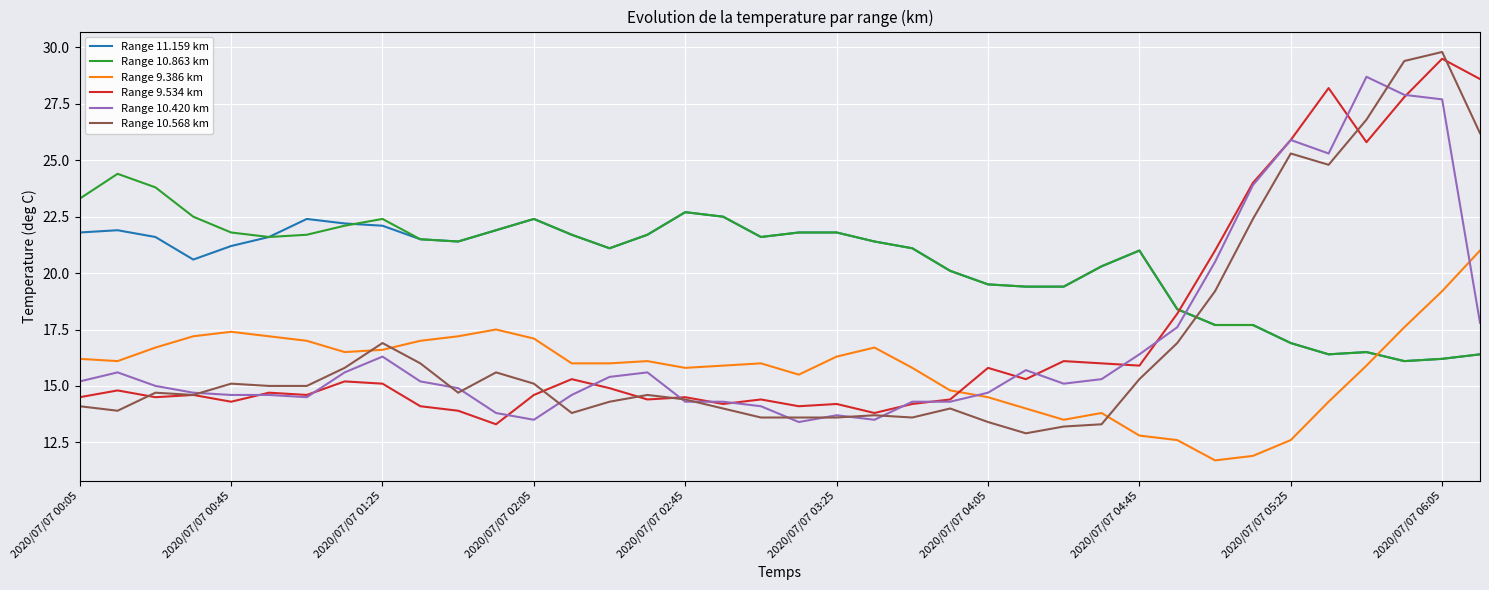

What is the minimum value for Range 10.420 km?

13.4